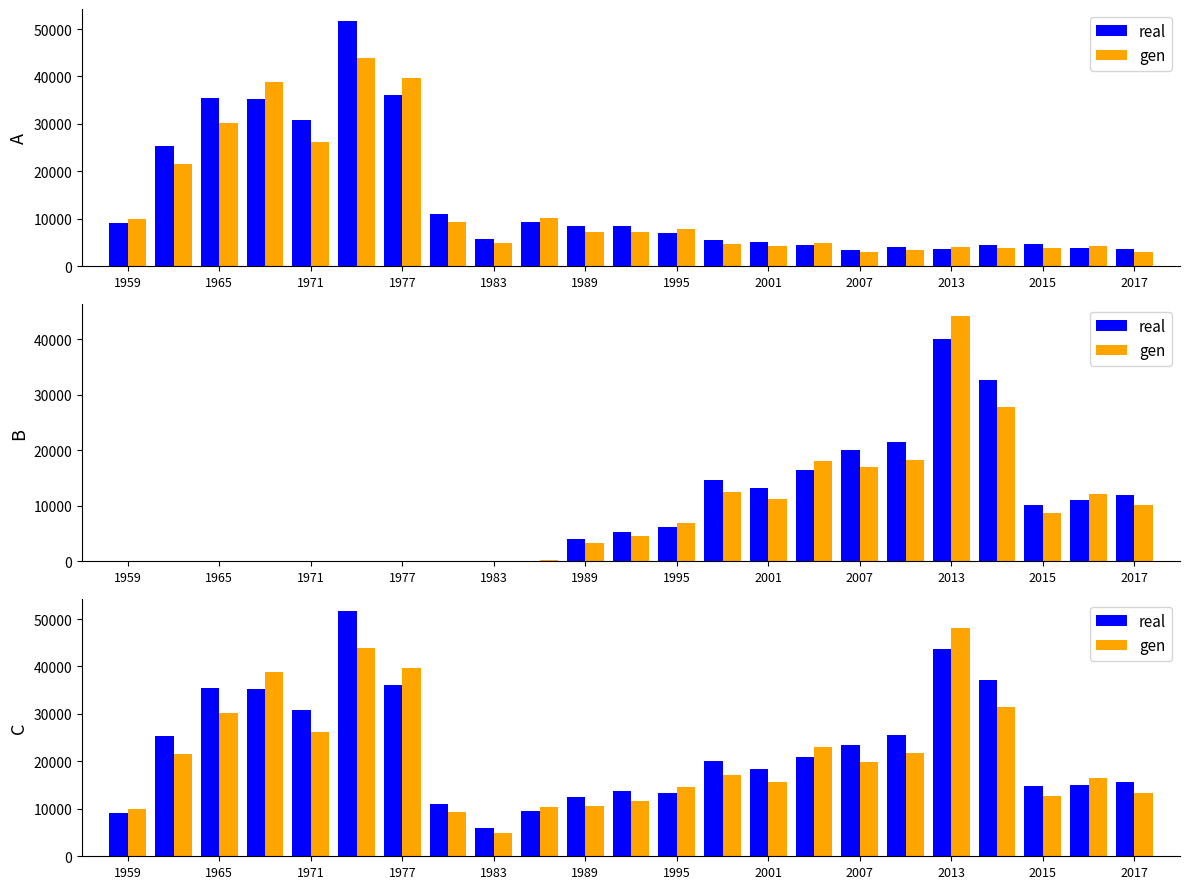

How many distinct data groups are displayed?

2